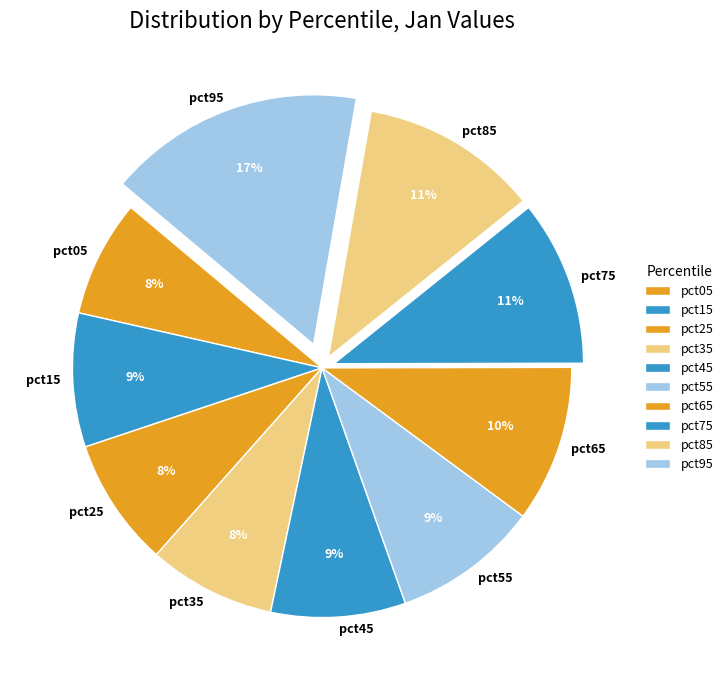

Combined, do pct35 and pct55 account for over 50%?

No